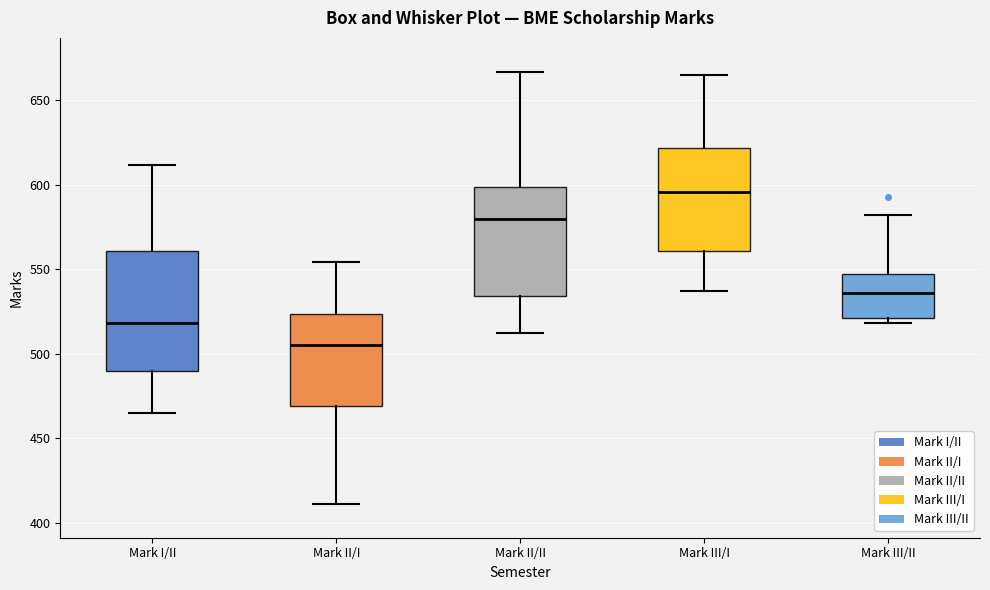

Where does the lower whisker of the box for Mark I/II end on the y-axis? The values are not printed on the chart, so give them approximately, as read against the axis.

465